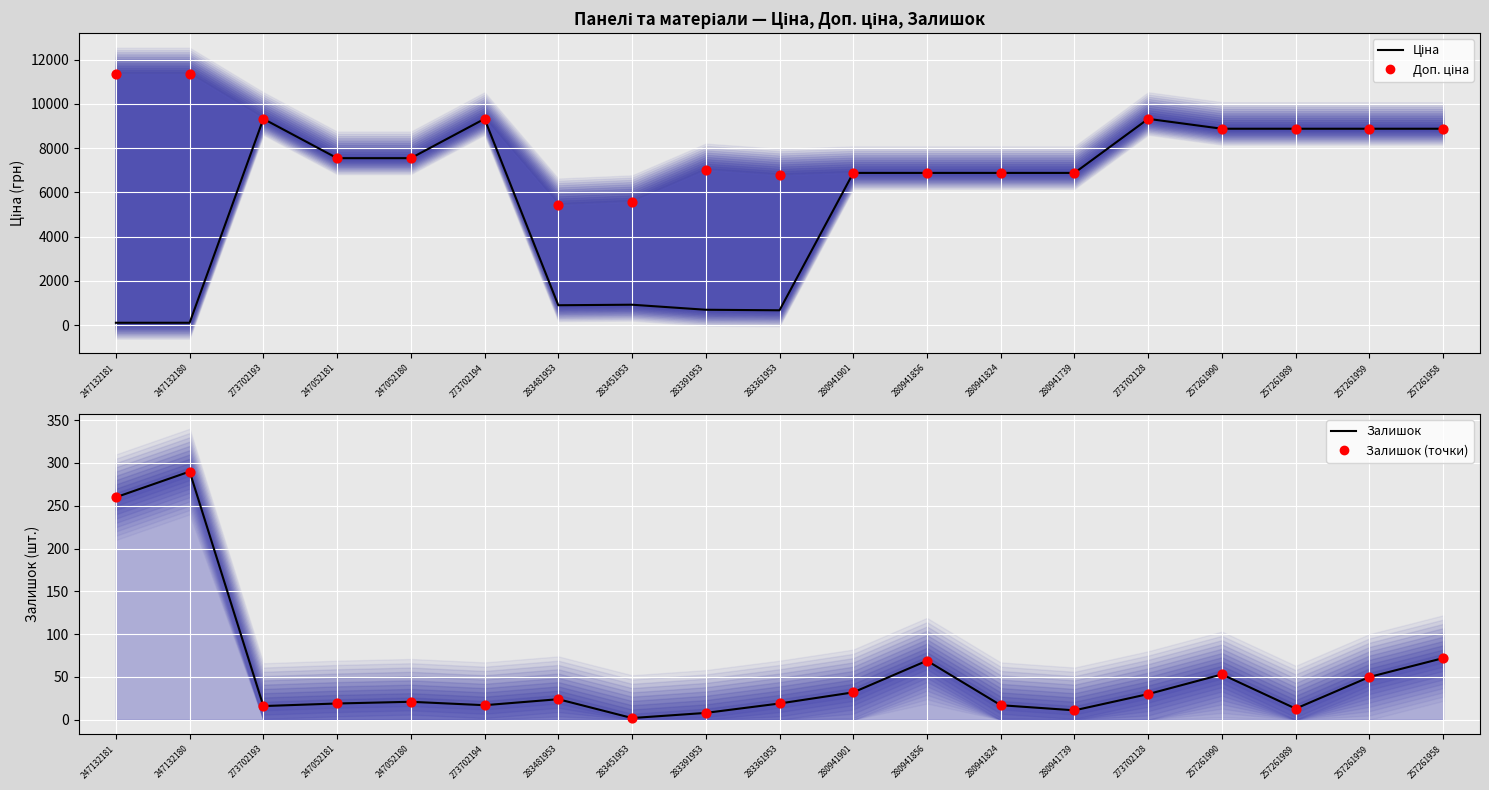

Which series contains the lowest Y value?

Залишок (лінія)